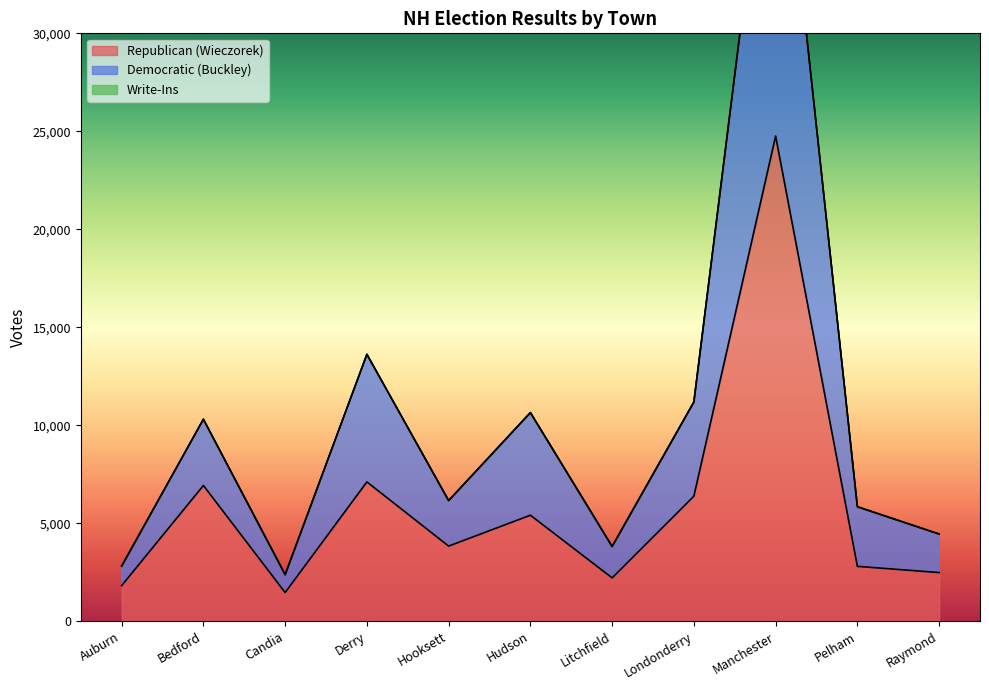

The value of Republican (Wieczorek) at Londonderry is 11470. True or false?

False